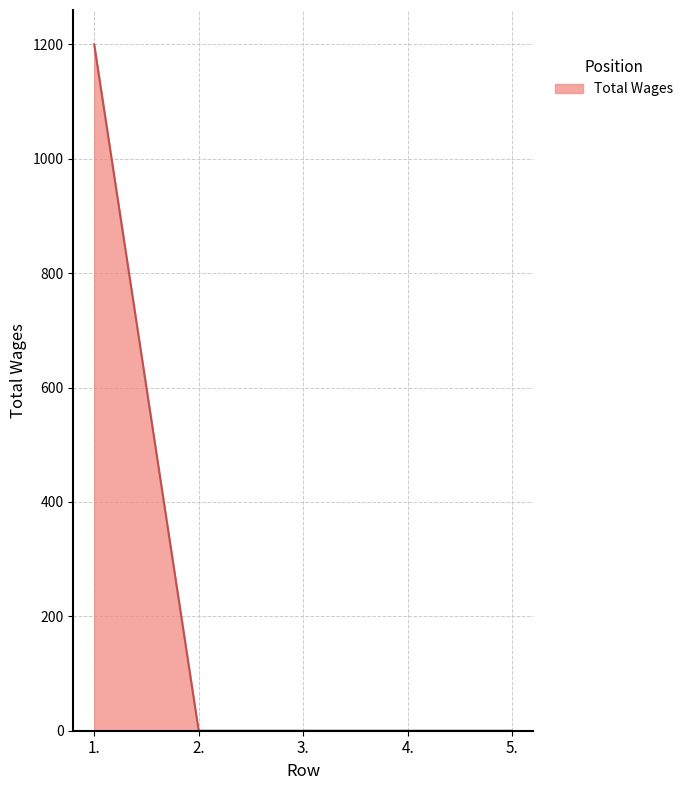

What position from the left is 4.?

4